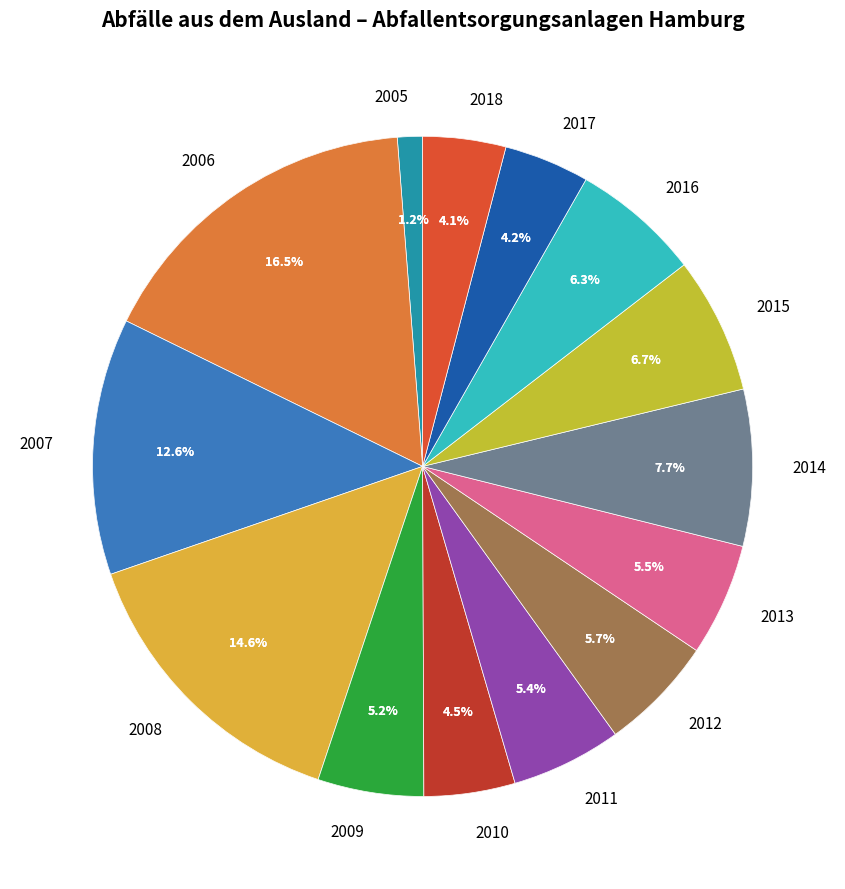

What percentage do 2012 and 2011 together represent?

11.1%